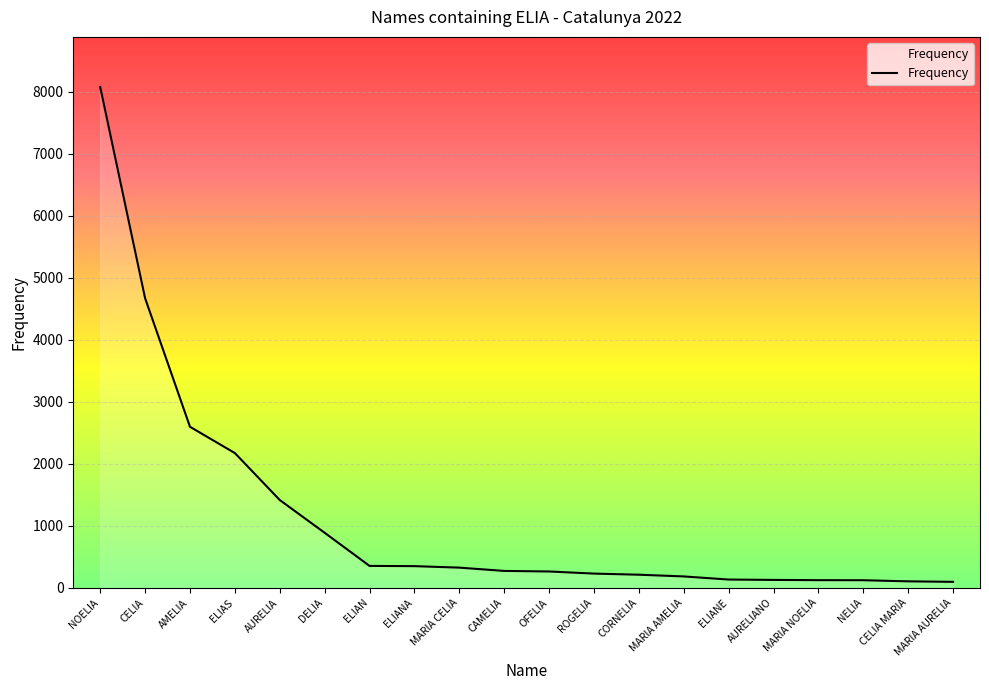

What is the greatest value displayed?

8075